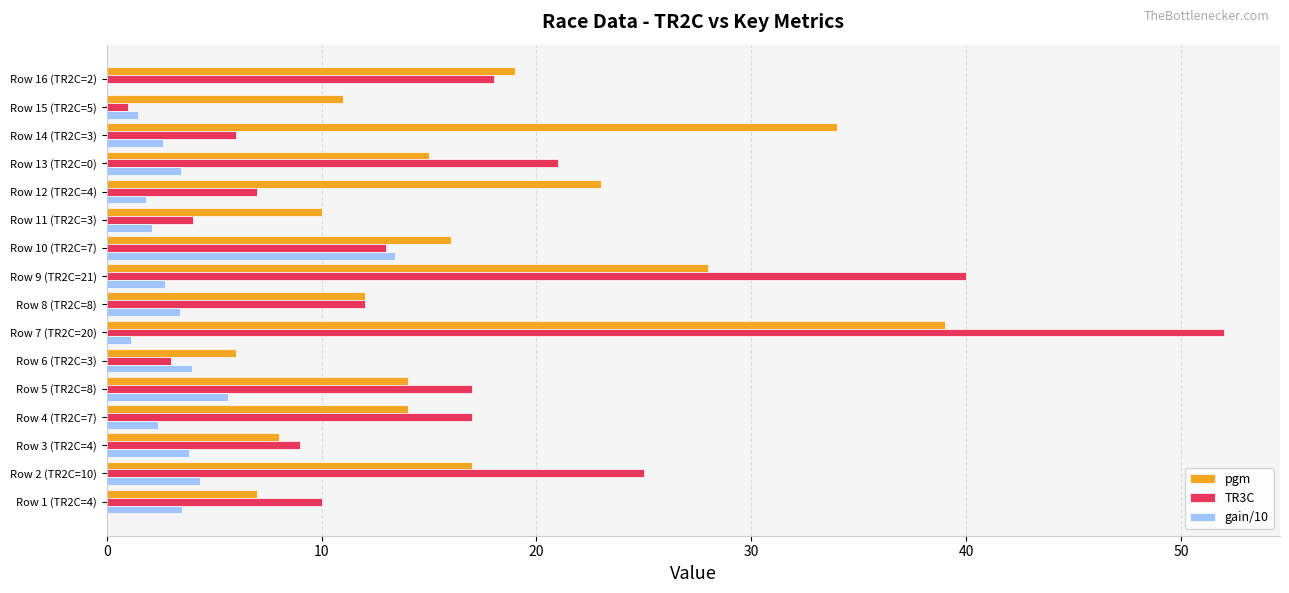

What is the sum of all TR3C values?

255.0